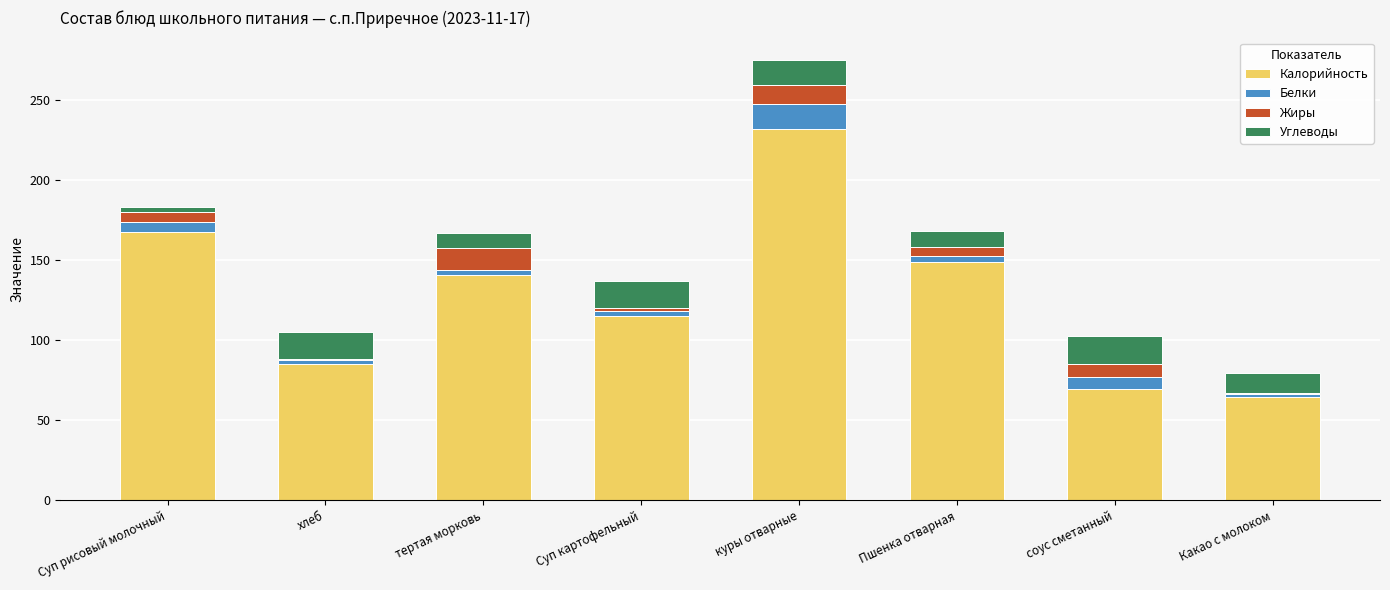

Count the number of categories in the chart.

8